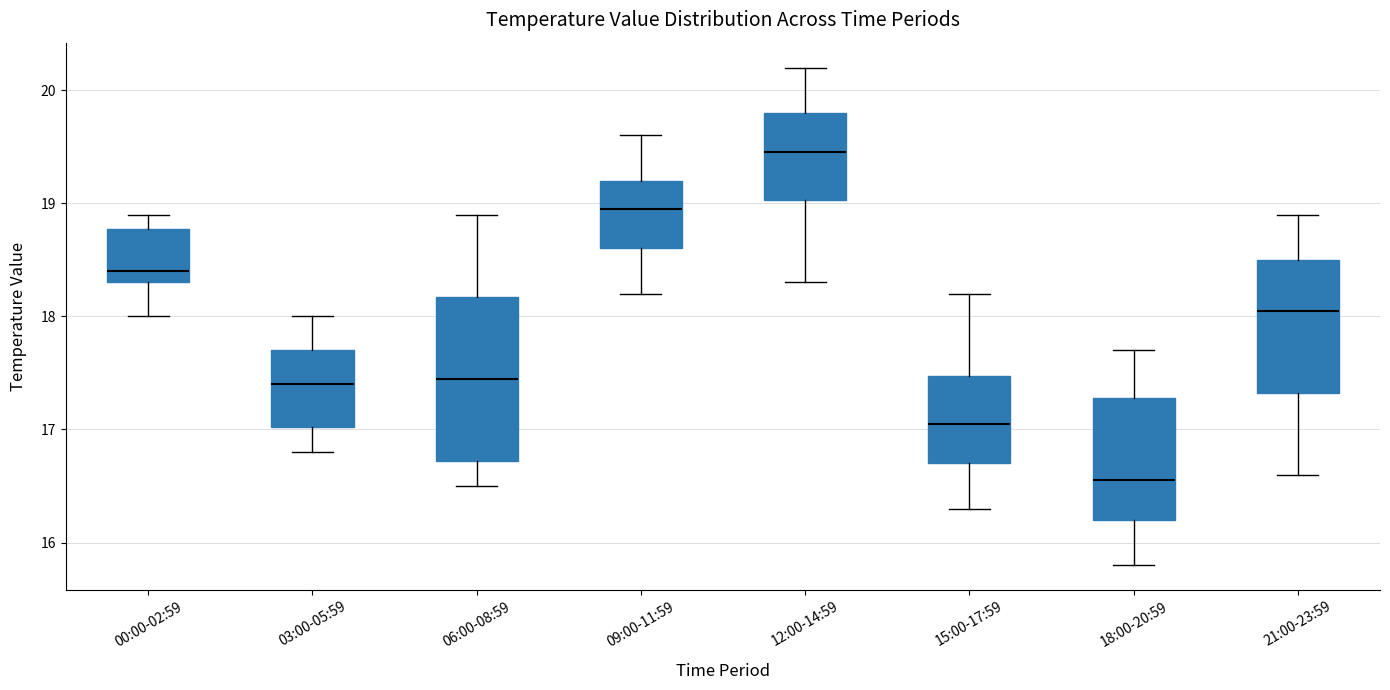

Reading left to right, read every box against the y-axis: the position of its median line, the range the box covers, and the ends of its whiskers. The values are not printed on the chart, so give them approximately, as read against the axis.

00:00-02:59: median 18.4, box 18.3 to 18.8, whiskers 18.0 to 18.9
03:00-05:59: median 17.4, box 17.0 to 17.7, whiskers 16.8 to 18.0
06:00-08:59: median 17.5, box 16.7 to 18.2, whiskers 16.5 to 18.9
09:00-11:59: median 19.0, box 18.6 to 19.2, whiskers 18.2 to 19.6
12:00-14:59: median 19.5, box 19.0 to 19.8, whiskers 18.3 to 20.2
15:00-17:59: median 17.1, box 16.7 to 17.5, whiskers 16.3 to 18.2
18:00-20:59: median 16.6, box 16.2 to 17.3, whiskers 15.8 to 17.7
21:00-23:59: median 18.1, box 17.3 to 18.5, whiskers 16.6 to 18.9